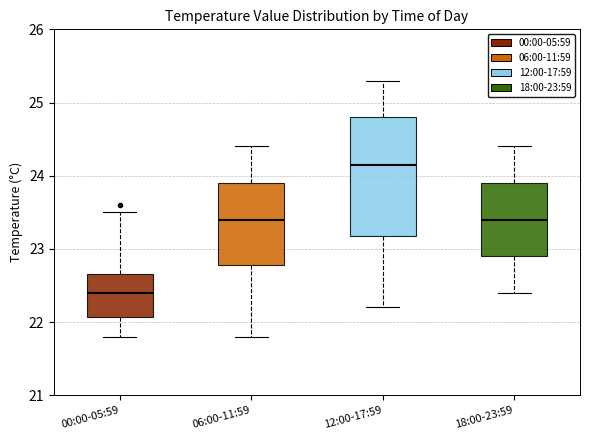

Which box's median line is the lowest?

00:00-05:59